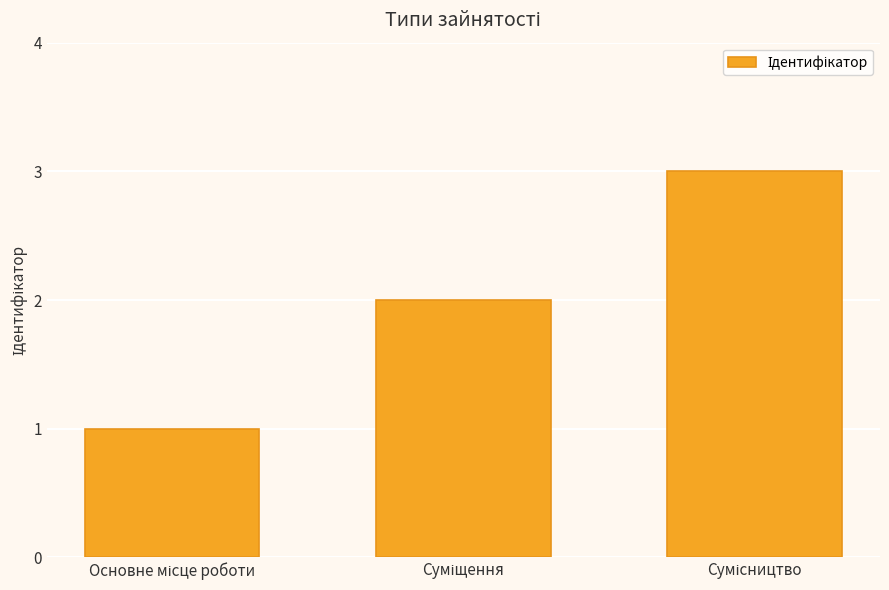

How many values are between 1 and 3?

3